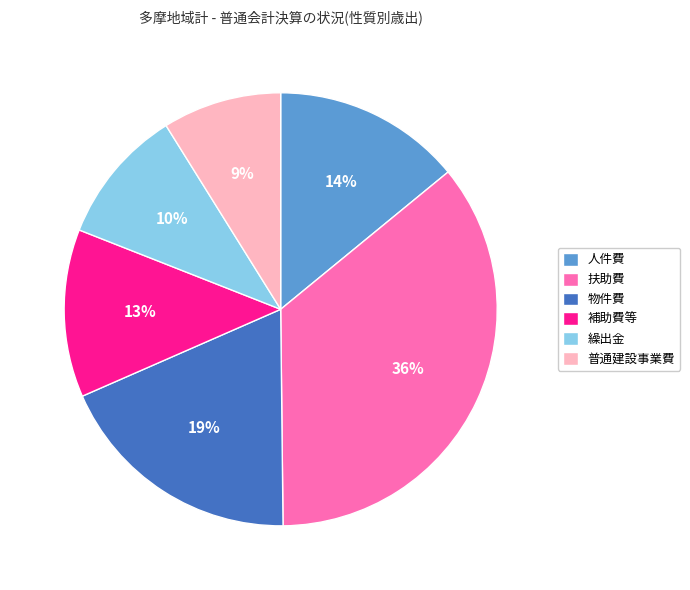

To the nearest percent, what is the average slice percentage?

17%